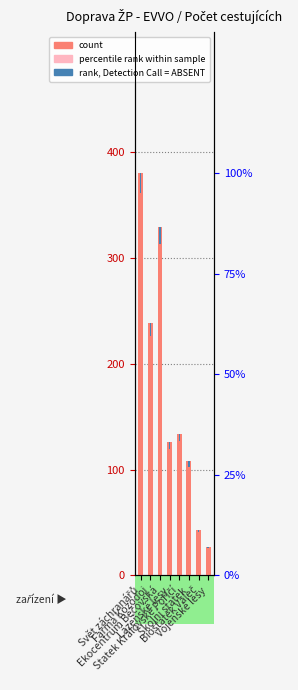

True or false: the data shows 186 at Školní statek.

False